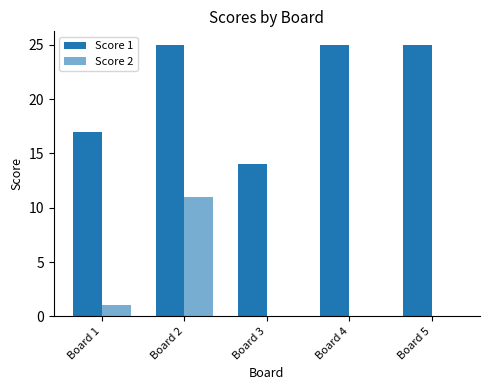

Are the bars horizontal?

No